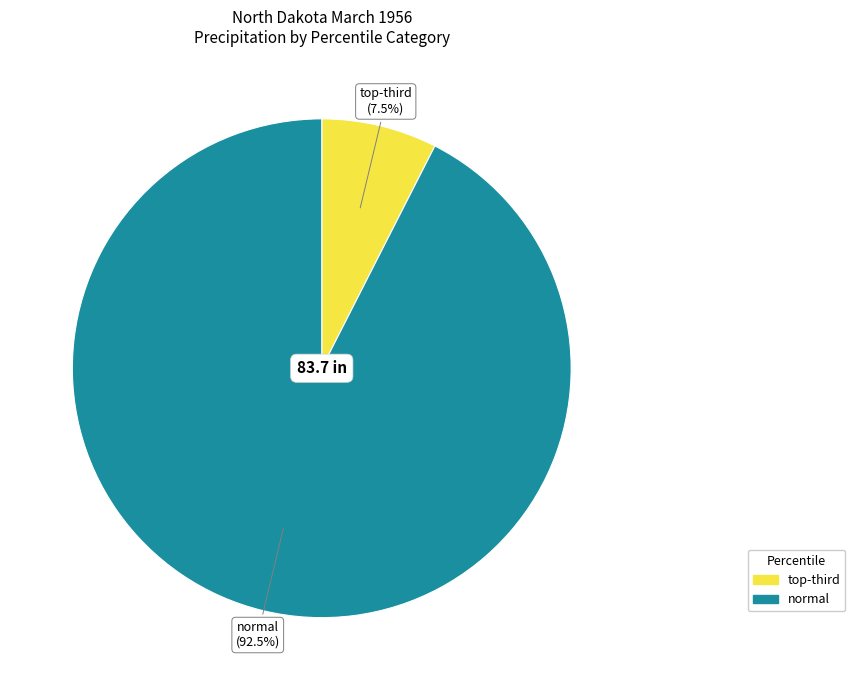

Does any single category account for the majority?

Yes